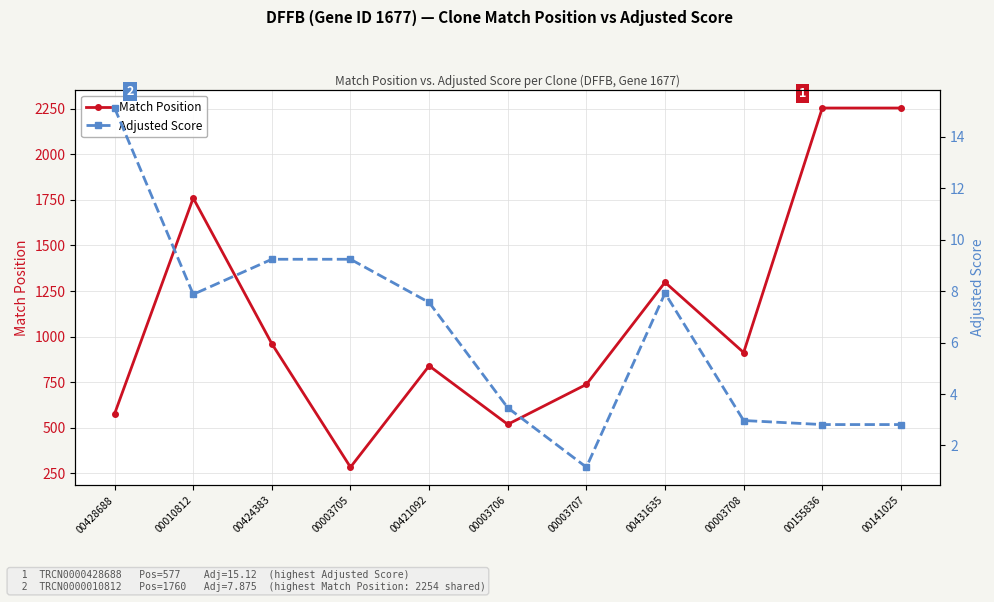

What is the average value of the Adjusted Score series?

6.4